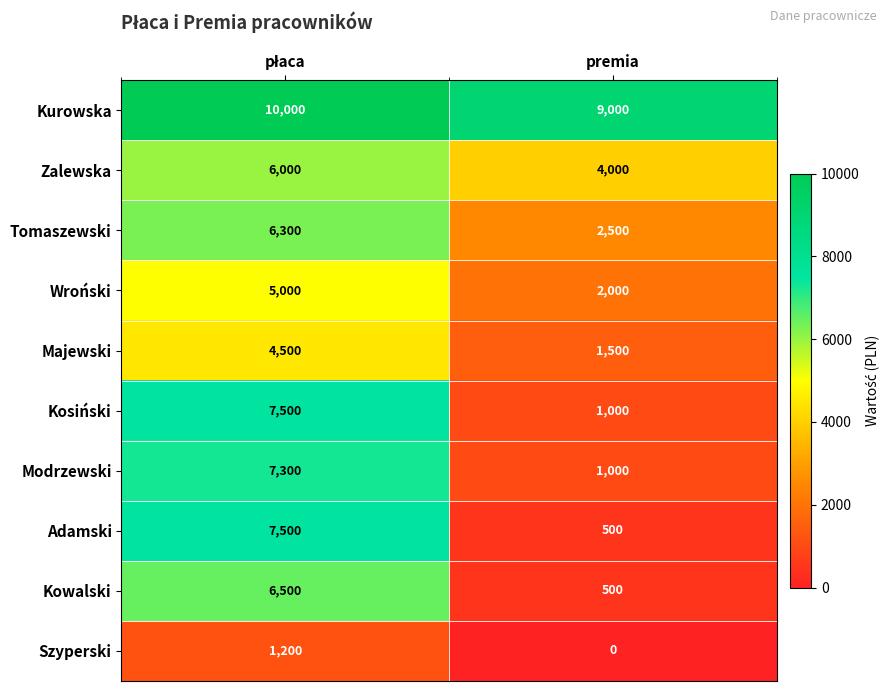

What is the total value across all series at premia?

22000